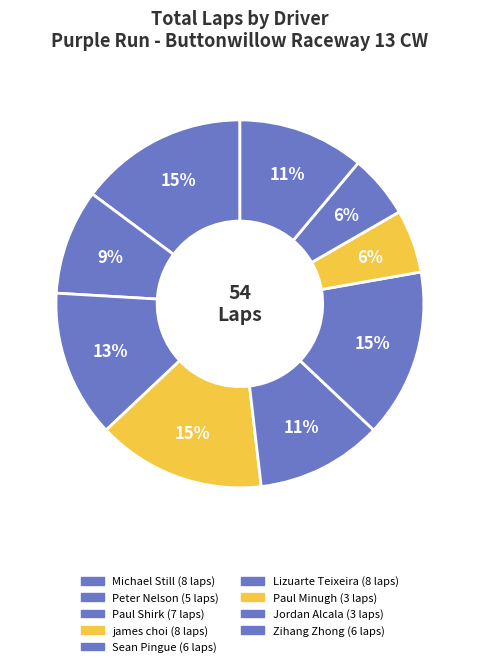

Count the number of slices in the pie.

9